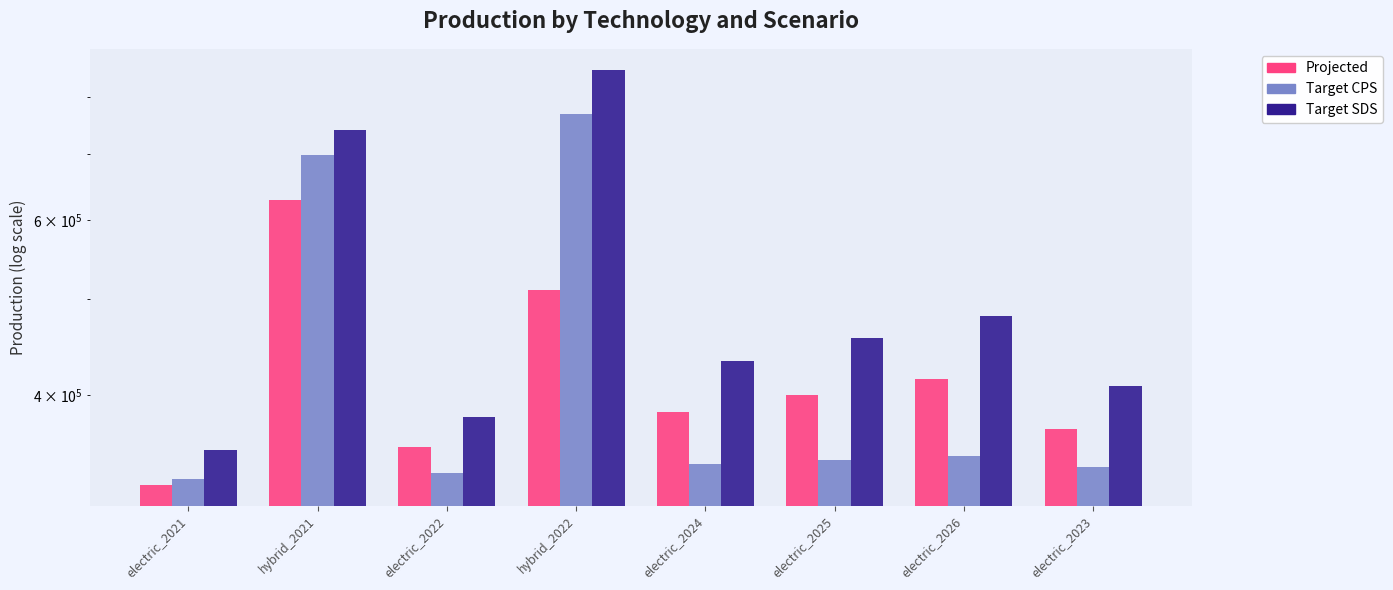

Count the number of categories in the chart.

8